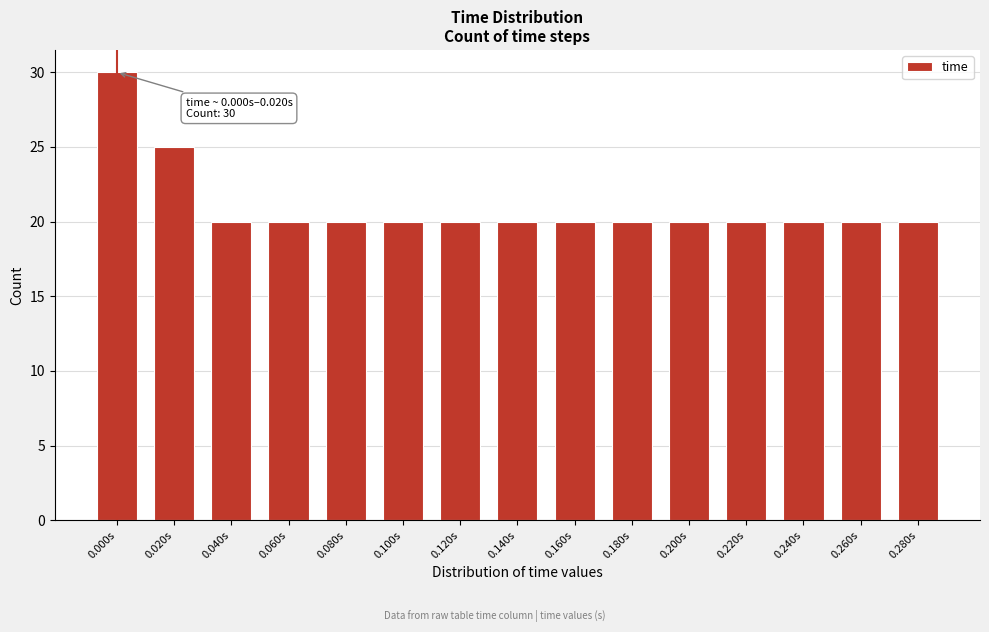

Reading left to right, extract all data points from this chart.

30	25	20	20	20	20	20	20	20	20	20	20	20	20	20